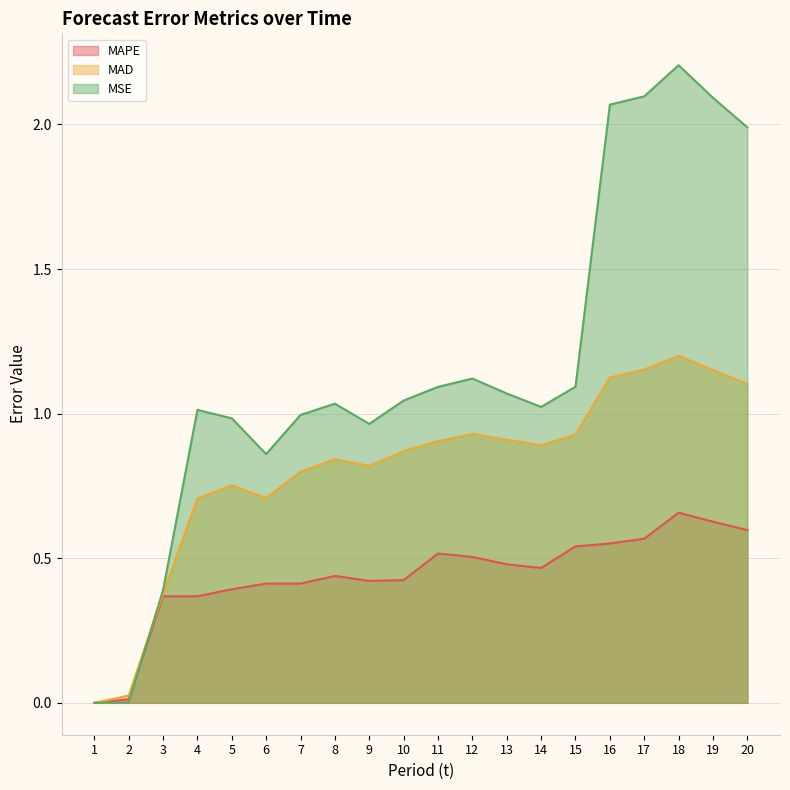

What is the sum of all MAPE values?

8.8